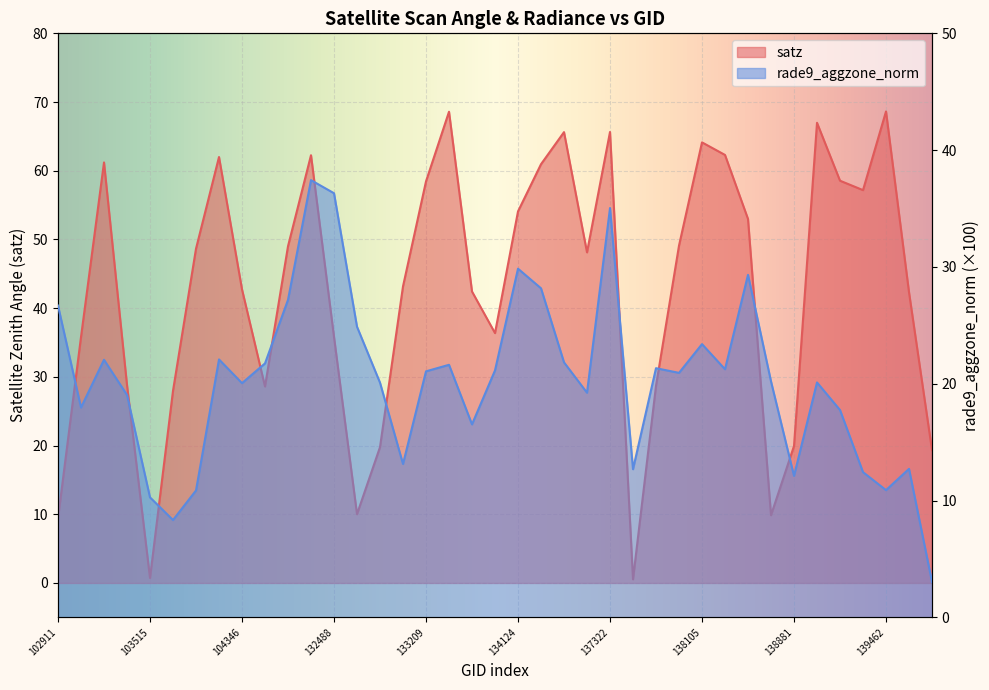

What is the difference between the rade9_aggzone_norm values at 131947 and 134138?

6.4